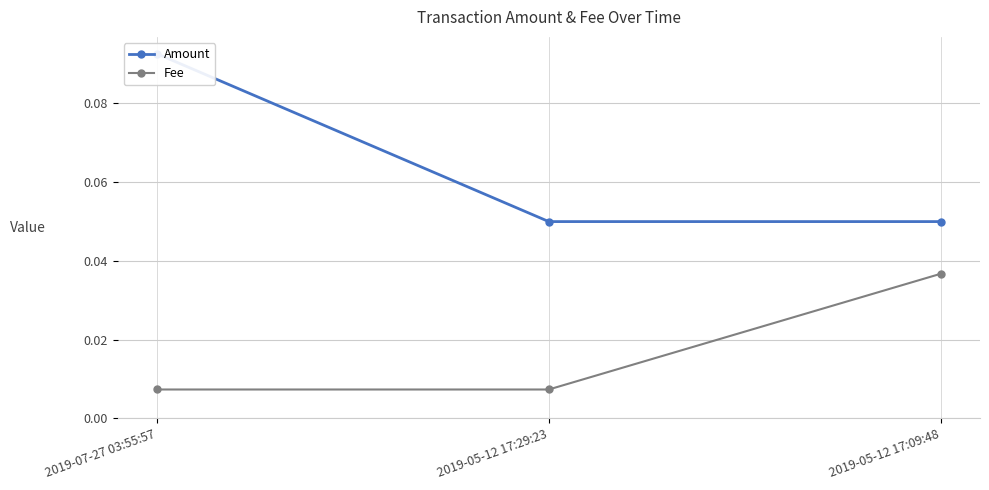

What is the average value of the Amount series?

0.1